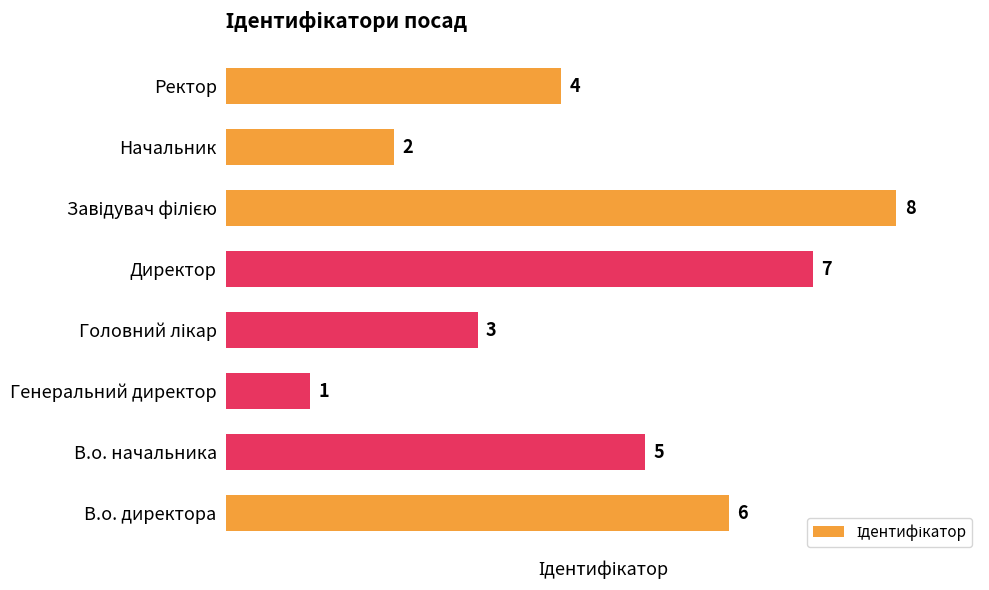

Count the values in the range 3 to 7.

5